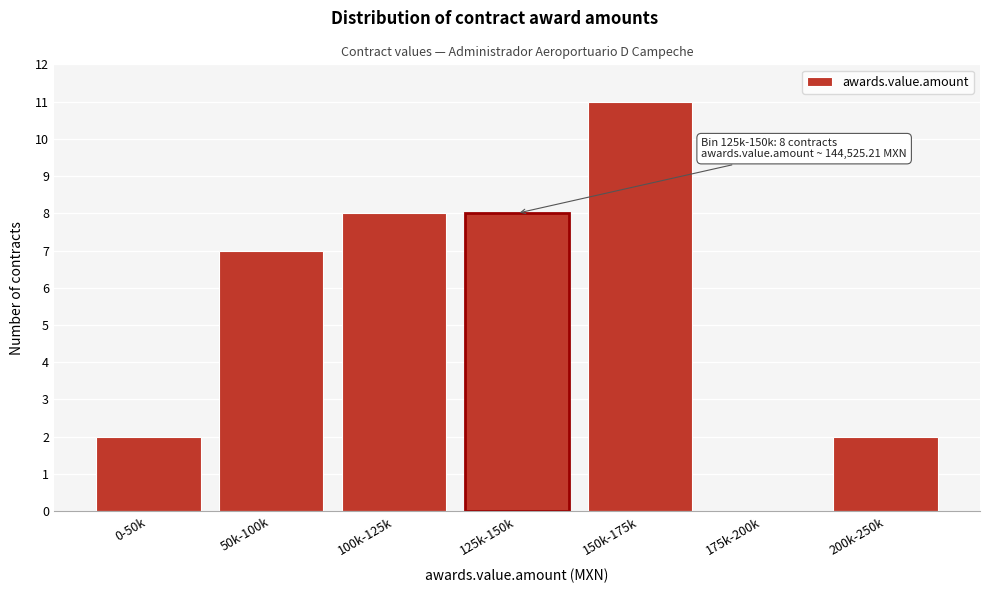

Reading left to right, what are all the values shown in this chart?

0-50k=2	50k-100k=7	100k-125k=8	125k-150k=8	150k-175k=11	175k-200k=0	200k-250k=2